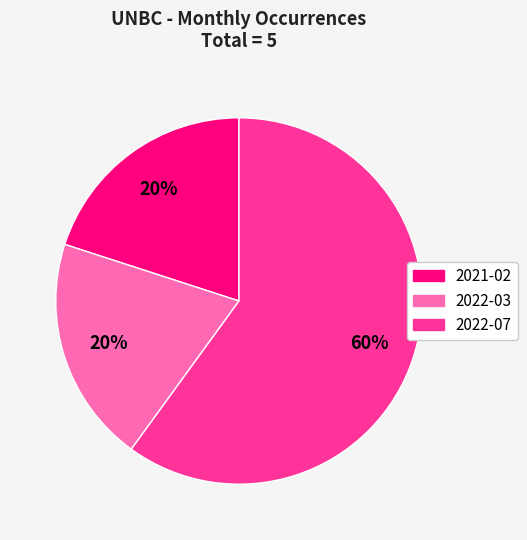

Count the number of slices in the pie.

3